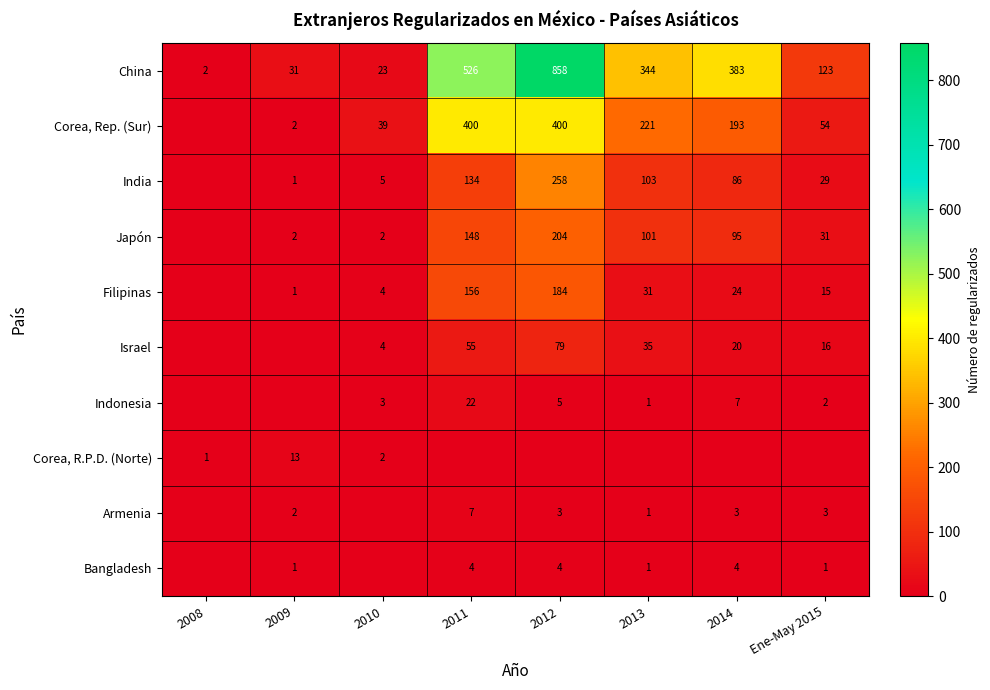

At 2012, list the series in order from smallest to largest.

Corea, R.P.D. (Norte), Armenia, Bangladesh, Indonesia, Israel, Filipinas, Japón, India, Corea, Rep. (Sur), China